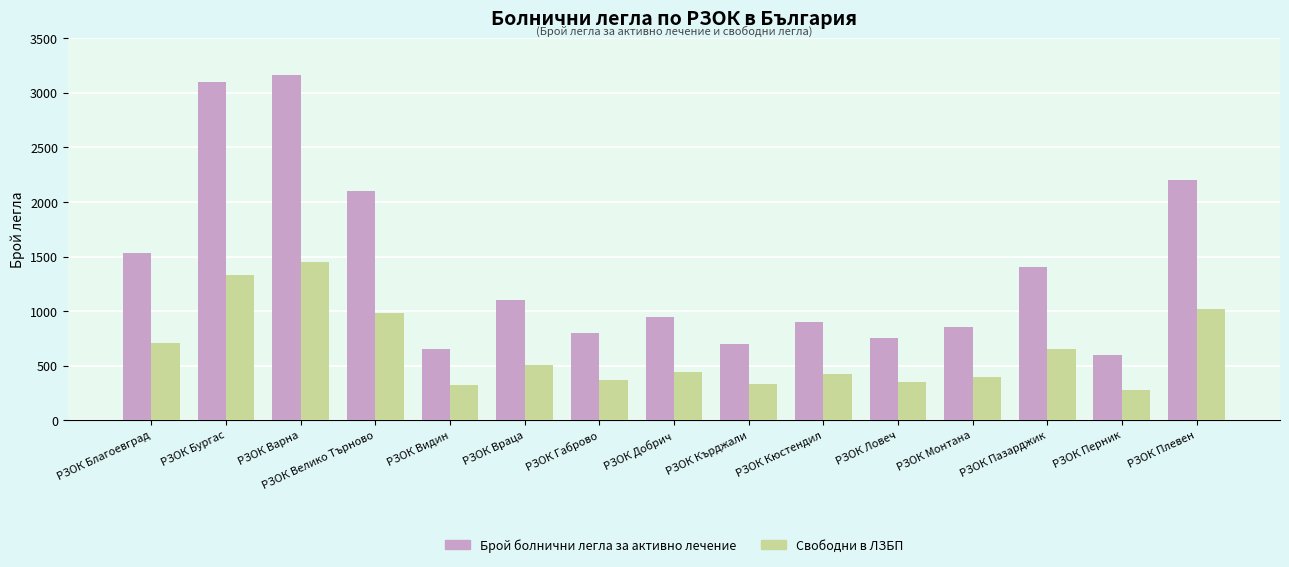

At РЗОК Видин, list the series in order from largest to smallest.

Брой болнични легла за активно лечение, Свободни в ЛЗБП